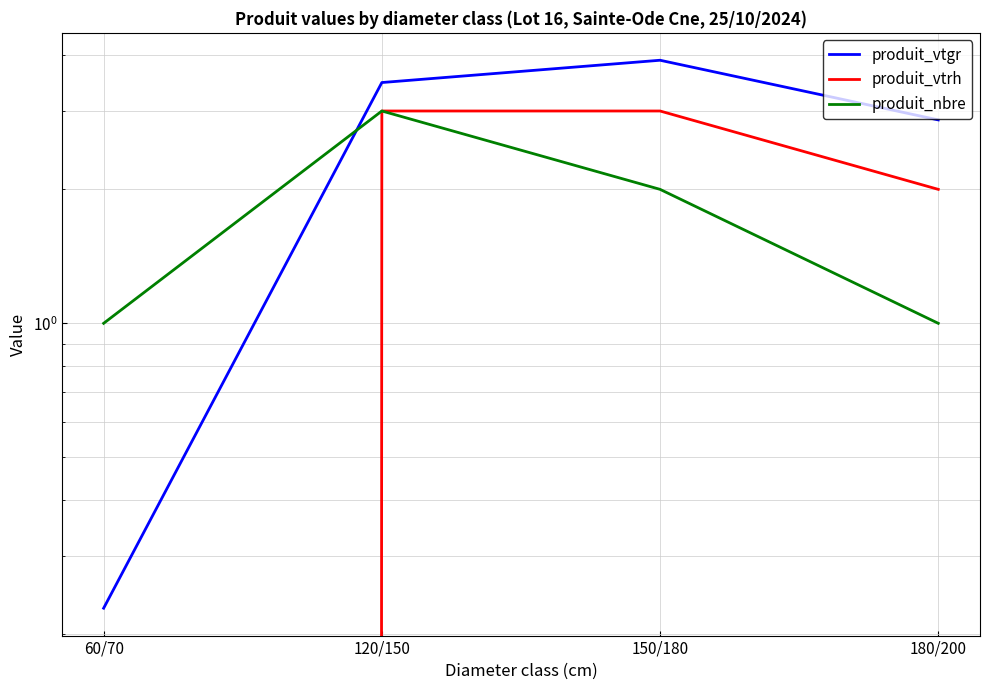

What is the difference between the maximum and second lowest values in the produit_vtgr series?

1.0